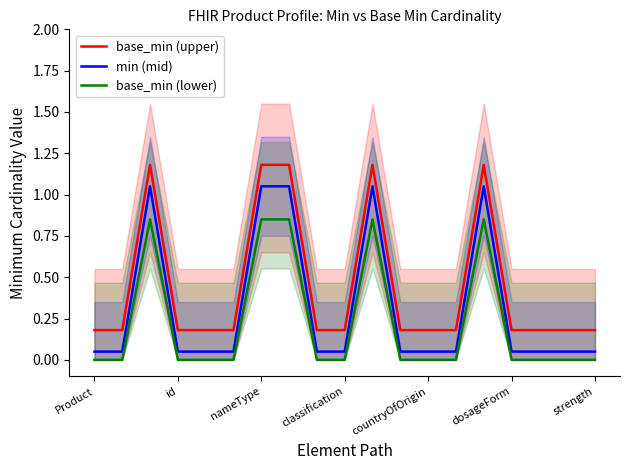

How many series are shown in this chart?

3